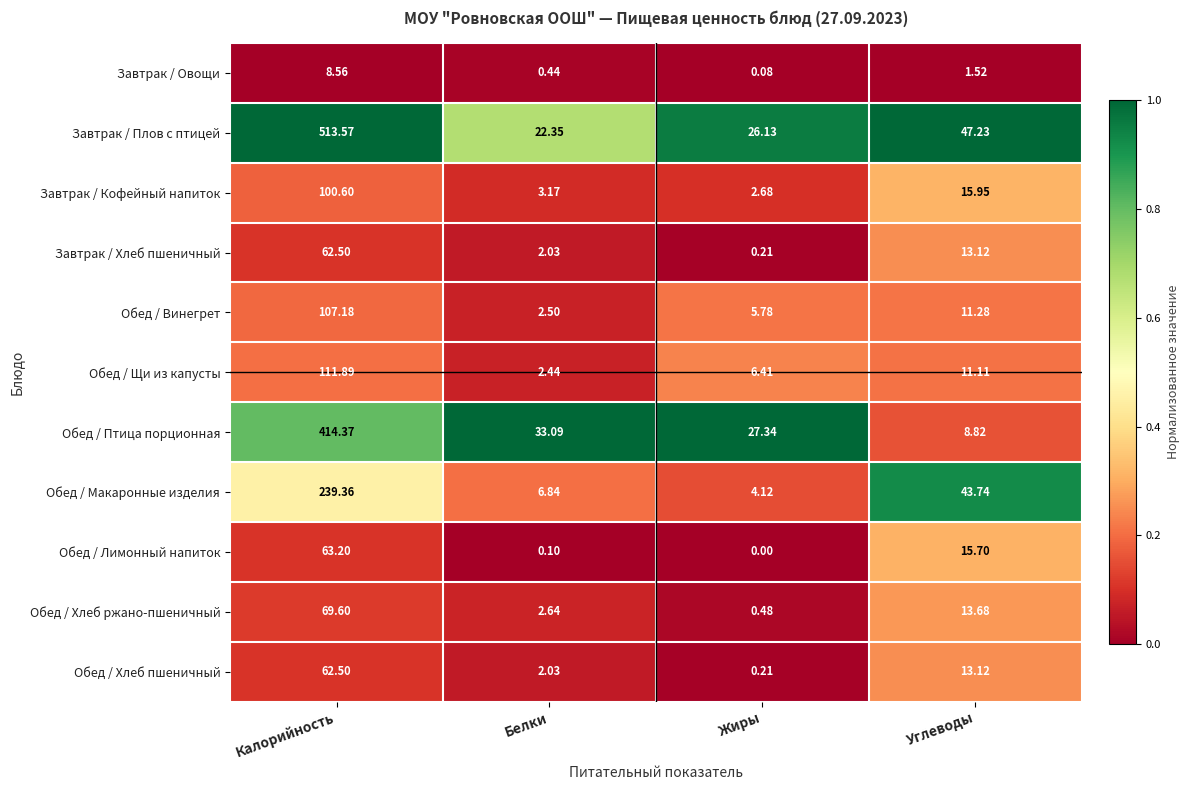

Which category has the lowest value across all series?

Жиры